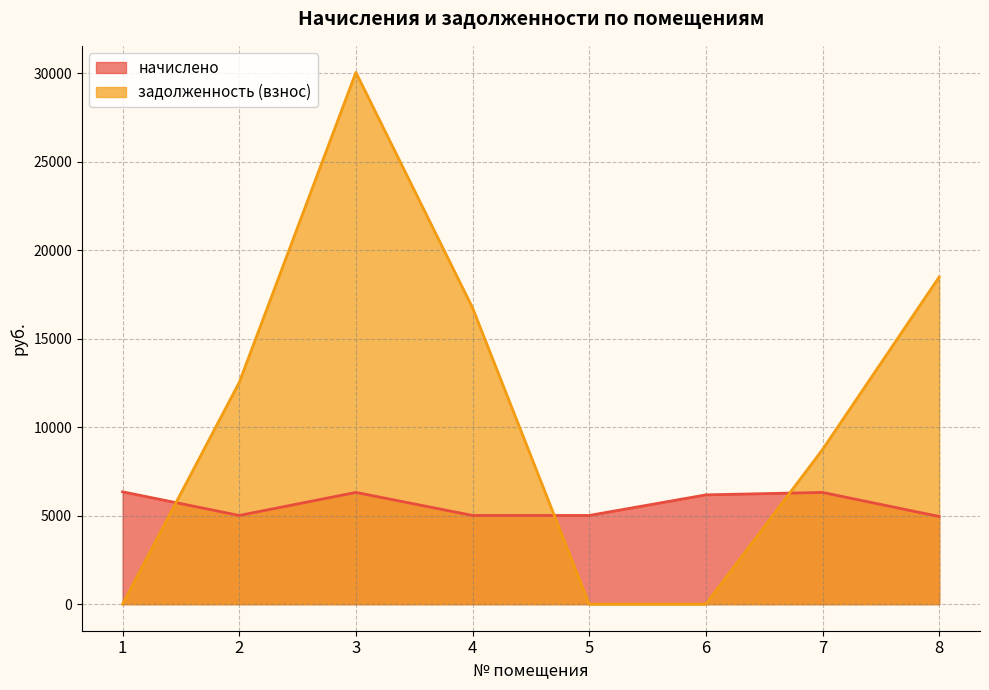

How many interior local peaks does the задолженность (взнос) series have?

1